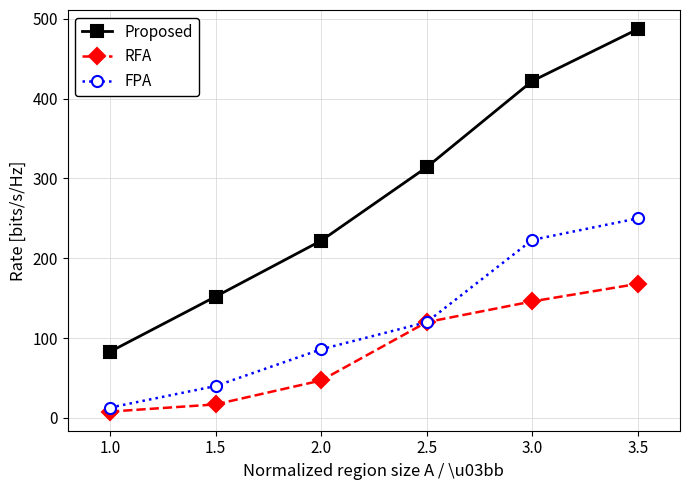

Reading left to right, what are all the values shown in this chart?

Proposed: 1.0=83	1.5=152	2.0=222	2.5=314	3.0=422	3.5=487
RFA: 1.0=8	1.5=17	2.0=47	2.5=120	3.0=146	3.5=168
FPA: 1.0=13	1.5=40	2.0=86	2.5=120	3.0=223	3.5=250